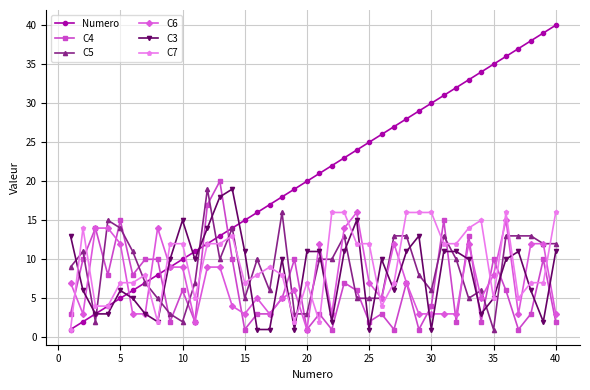

What is the sum of all C7 values?

380